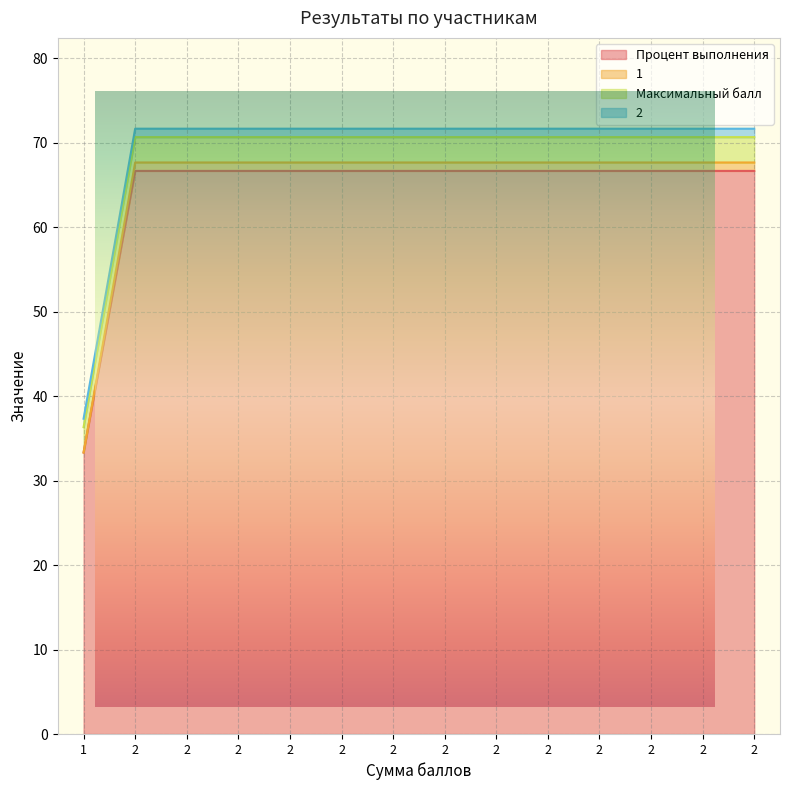

True or false: Процент выполнения and 1 cross at least once.

False